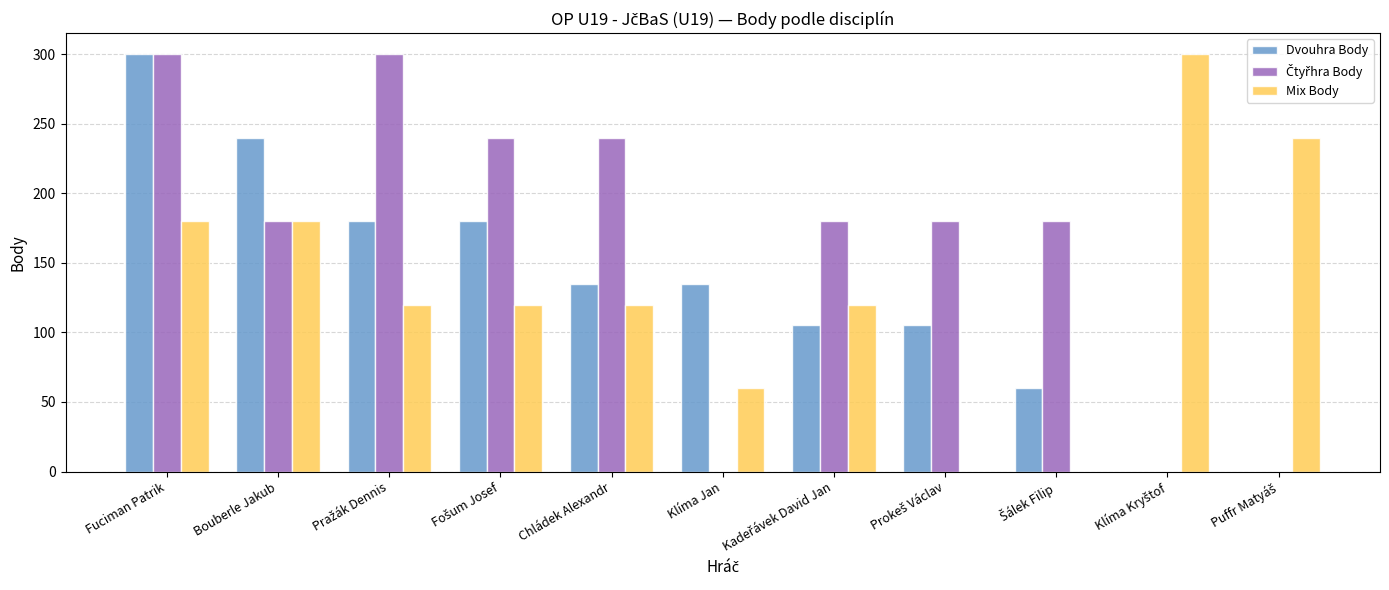

At which category is the sum across all series the highest?

Fuciman Patrik